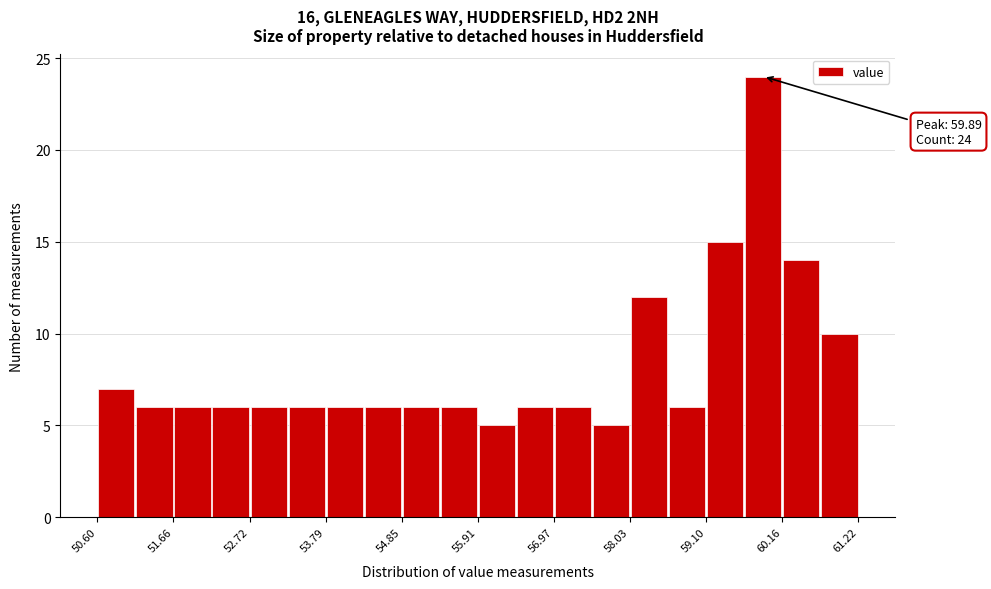

Read against the x-axis, roughly where is the centre of the tallest bar?

59.8